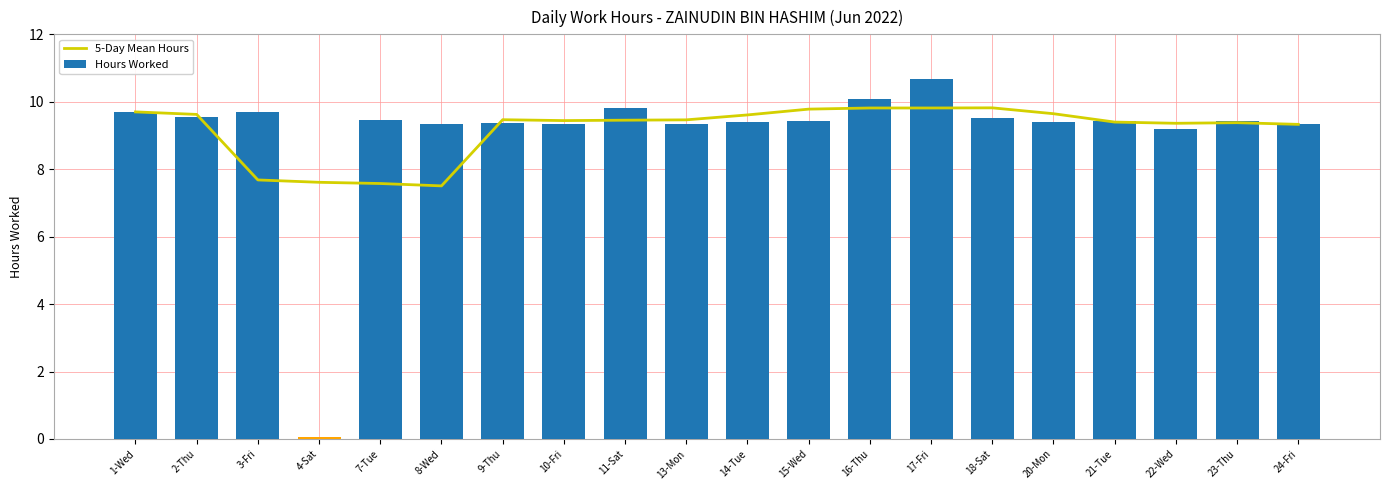

The value of Hours Worked at 4-Sat is 0.0. True or false?

True